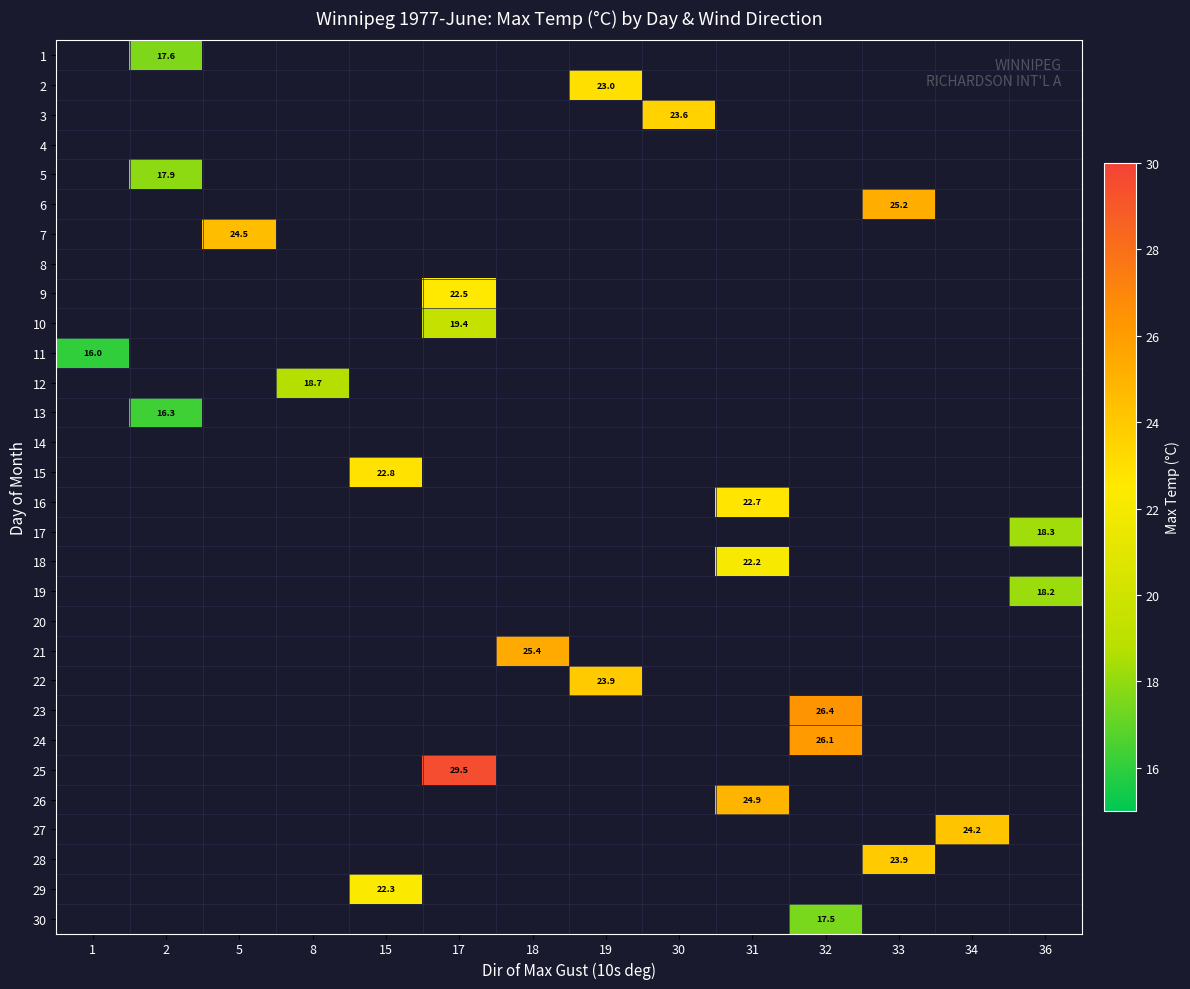

Count the number of categories in the chart.

14